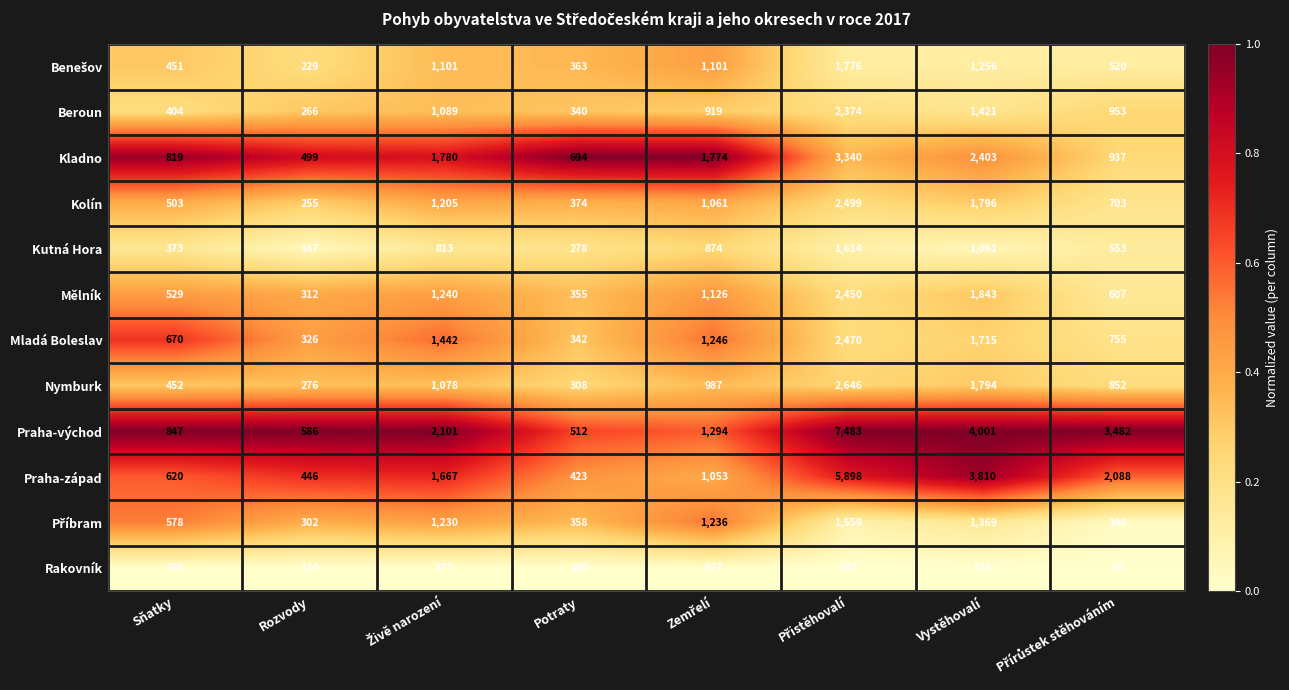

Which series changed the most between Rozvody and Potraty?

Kladno